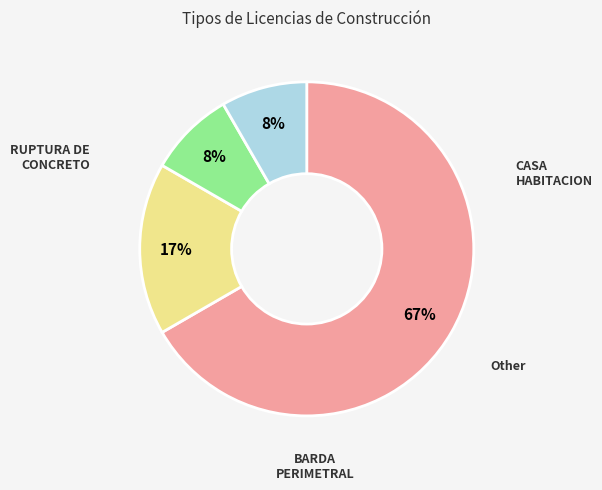

Is there a majority slice in this chart?

Yes